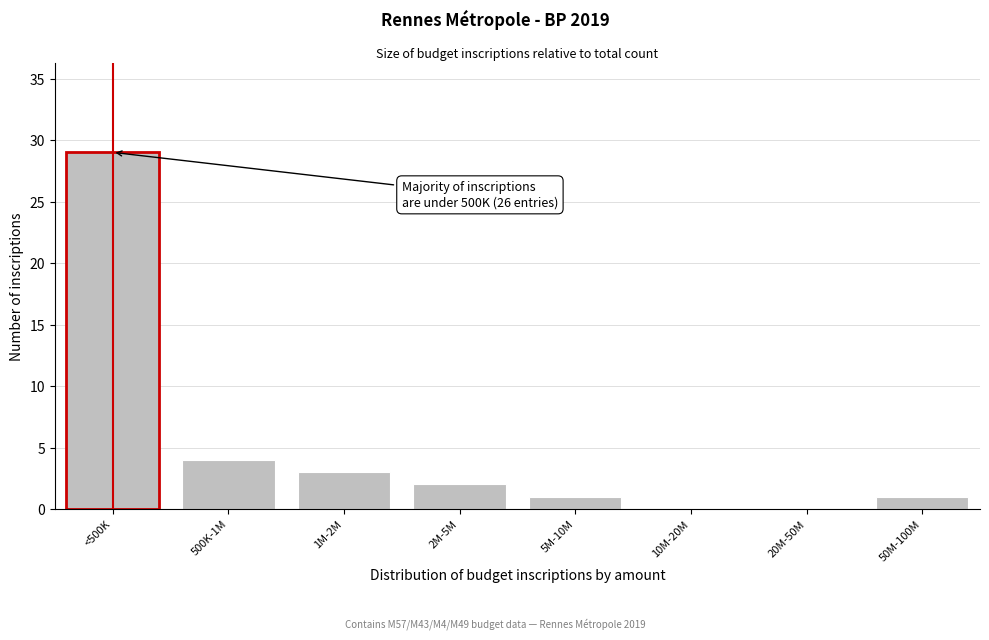

Reading left to right, list all the values displayed in this chart.

<500K=29	500K-1M=4	1M-2M=3	2M-5M=2	5M-10M=1	10M-20M=0	20M-50M=0	50M-100M=1